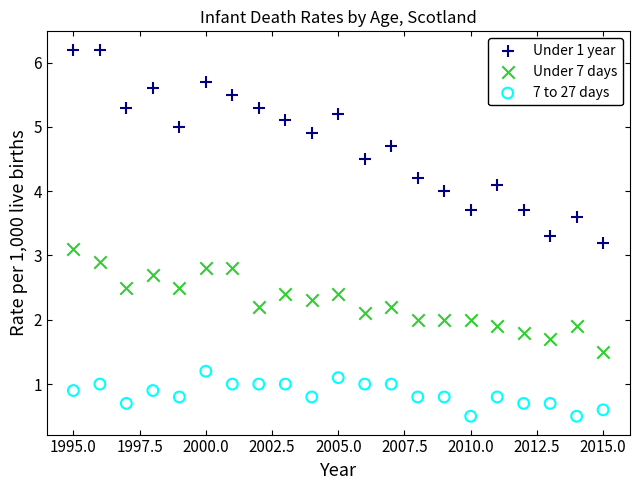

Which series reaches the maximum Y coordinate?

Under 1 year